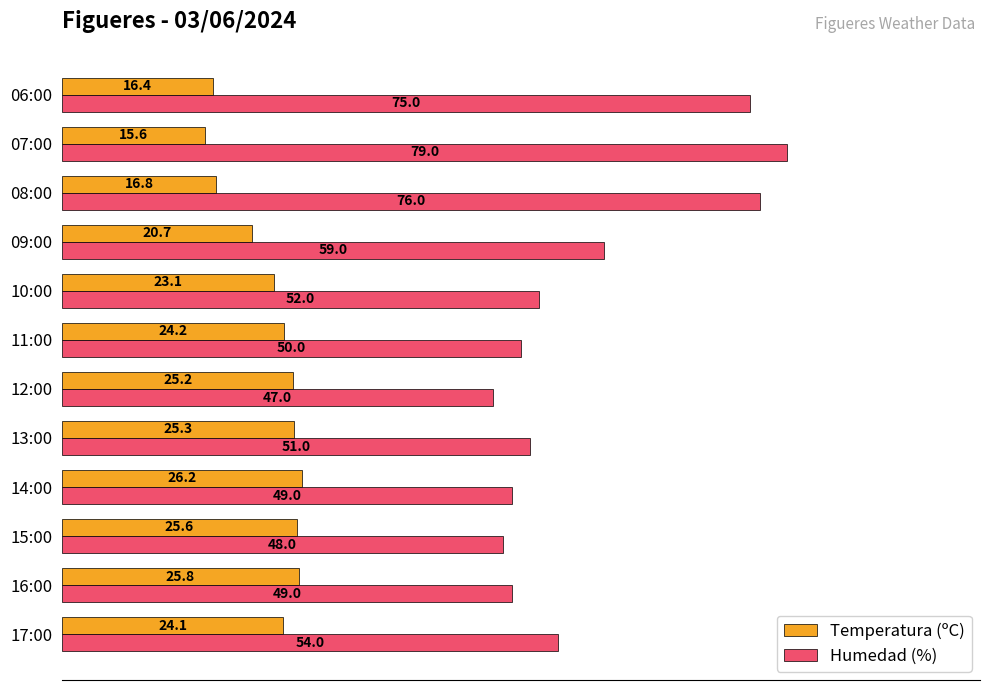

Which series changed the most between 16:00 and 14:00?

Temperatura (ºC)